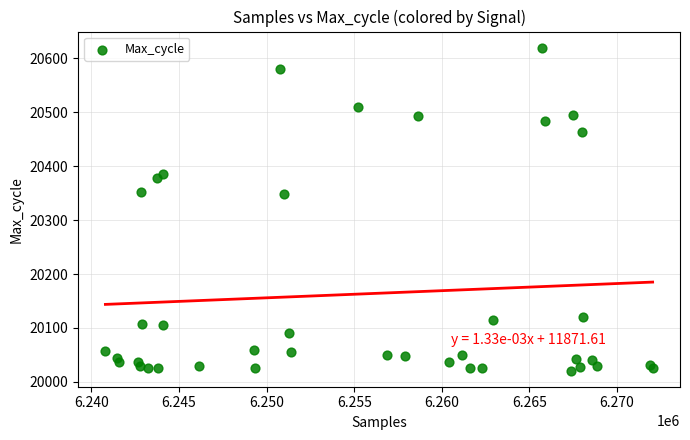

What is the range of X values (max minus min)?

31237